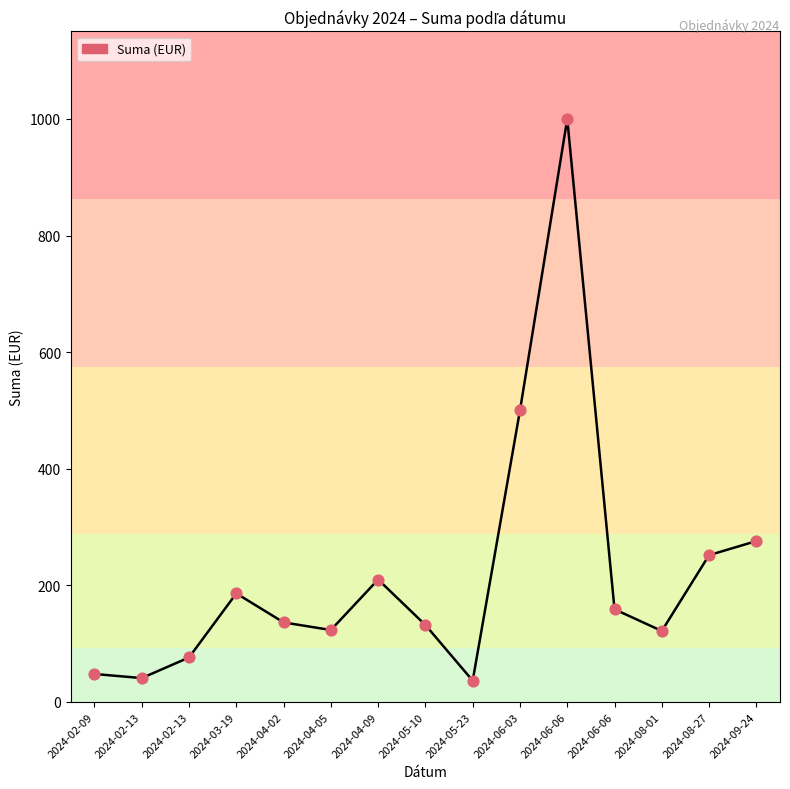

What is the change in value from 2024-02-13 to 2024-05-10?

+55.6